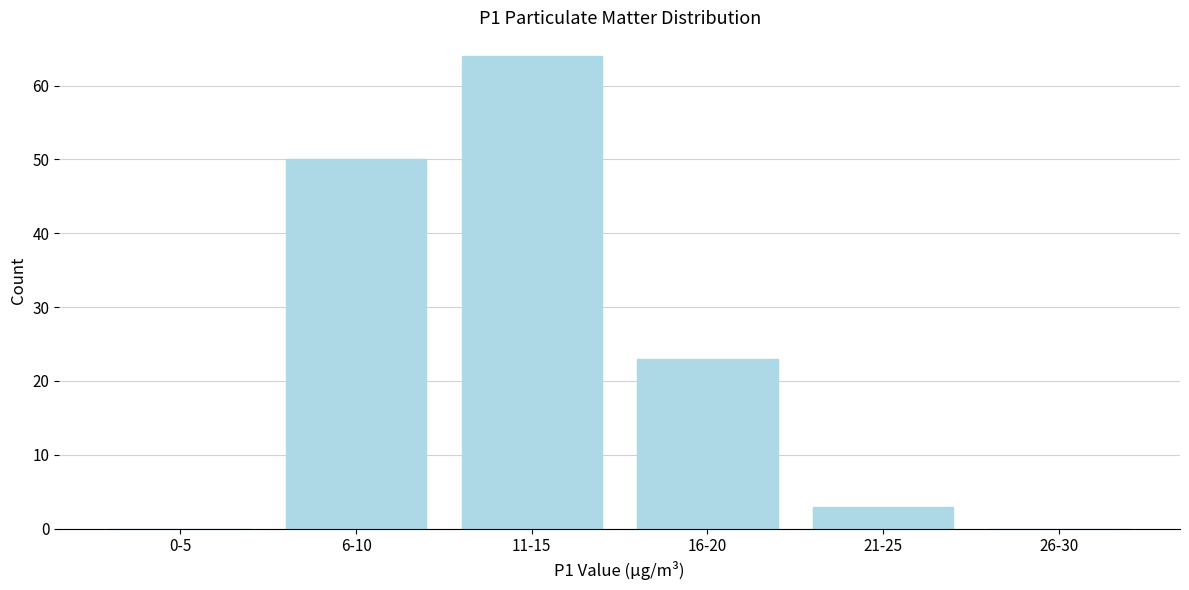

Reading right to left, transcribe all the data shown in this chart.

26-30=0	21-25=3	16-20=23	11-15=64	6-10=50	0-5=0